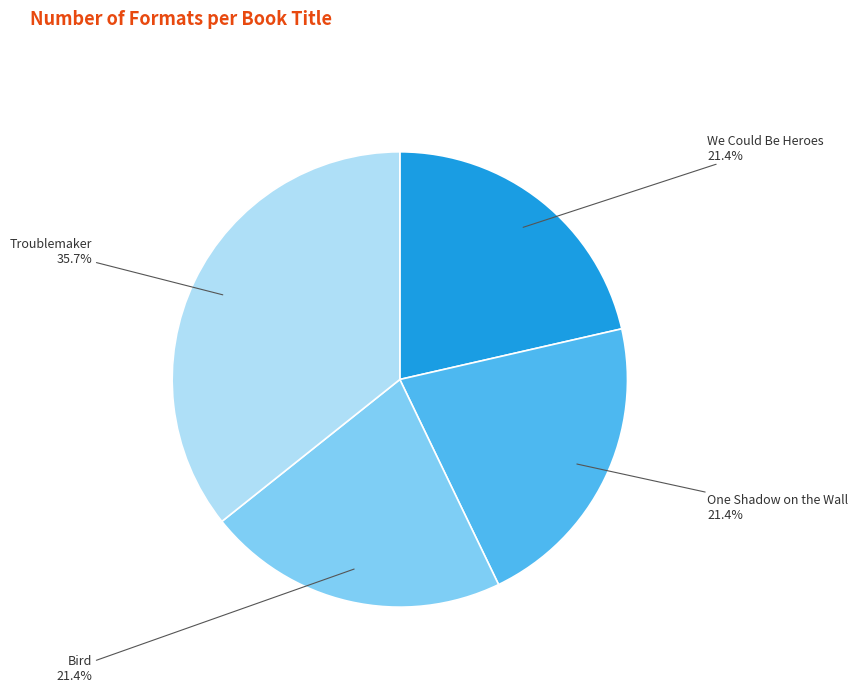

Is there any slice that represents more than half of the pie?

No